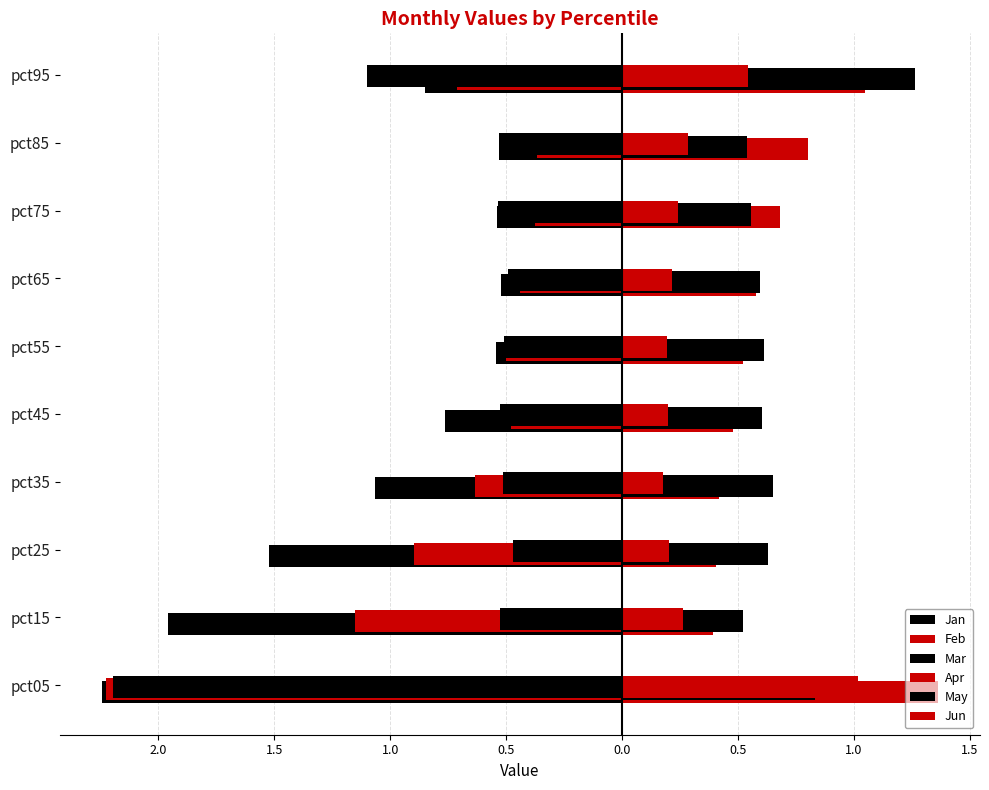

Count the number of categories in the chart.

10